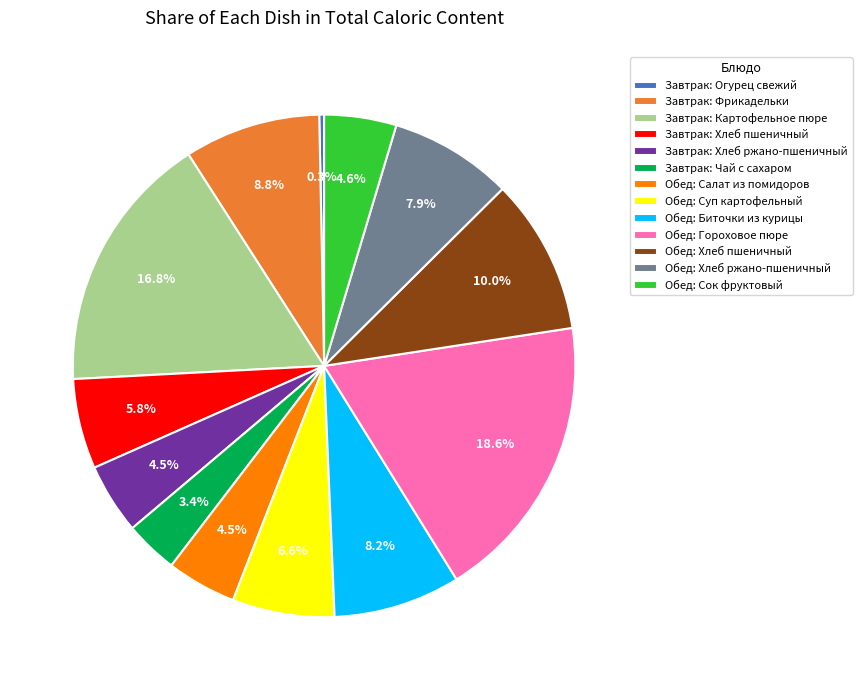

How many segments does this pie chart have?

13